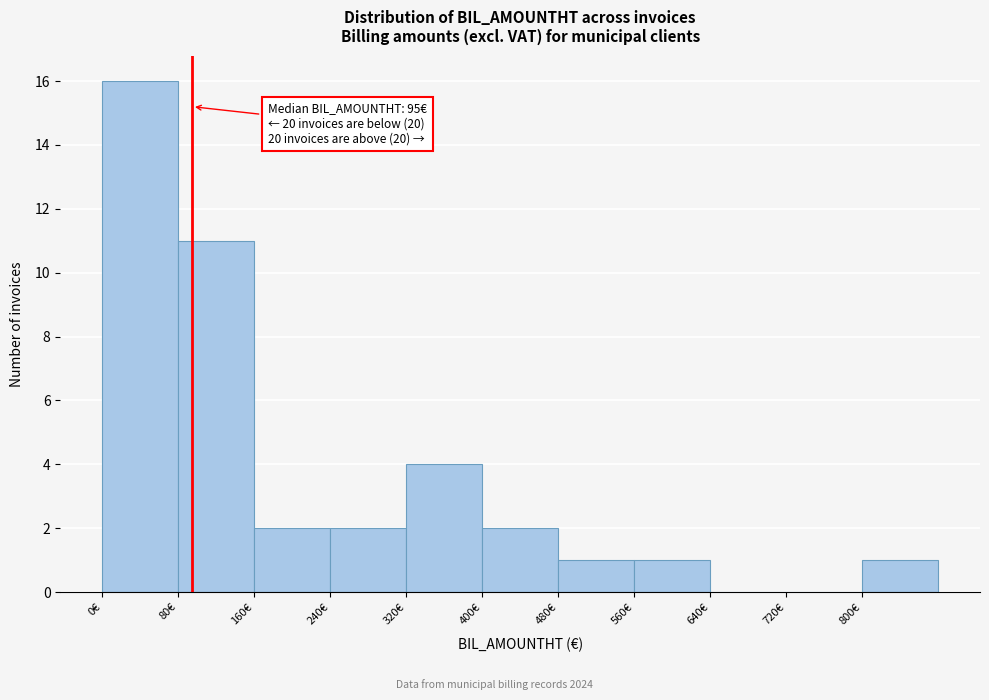

Which range on the x-axis has the tallest bar?

0 to 80